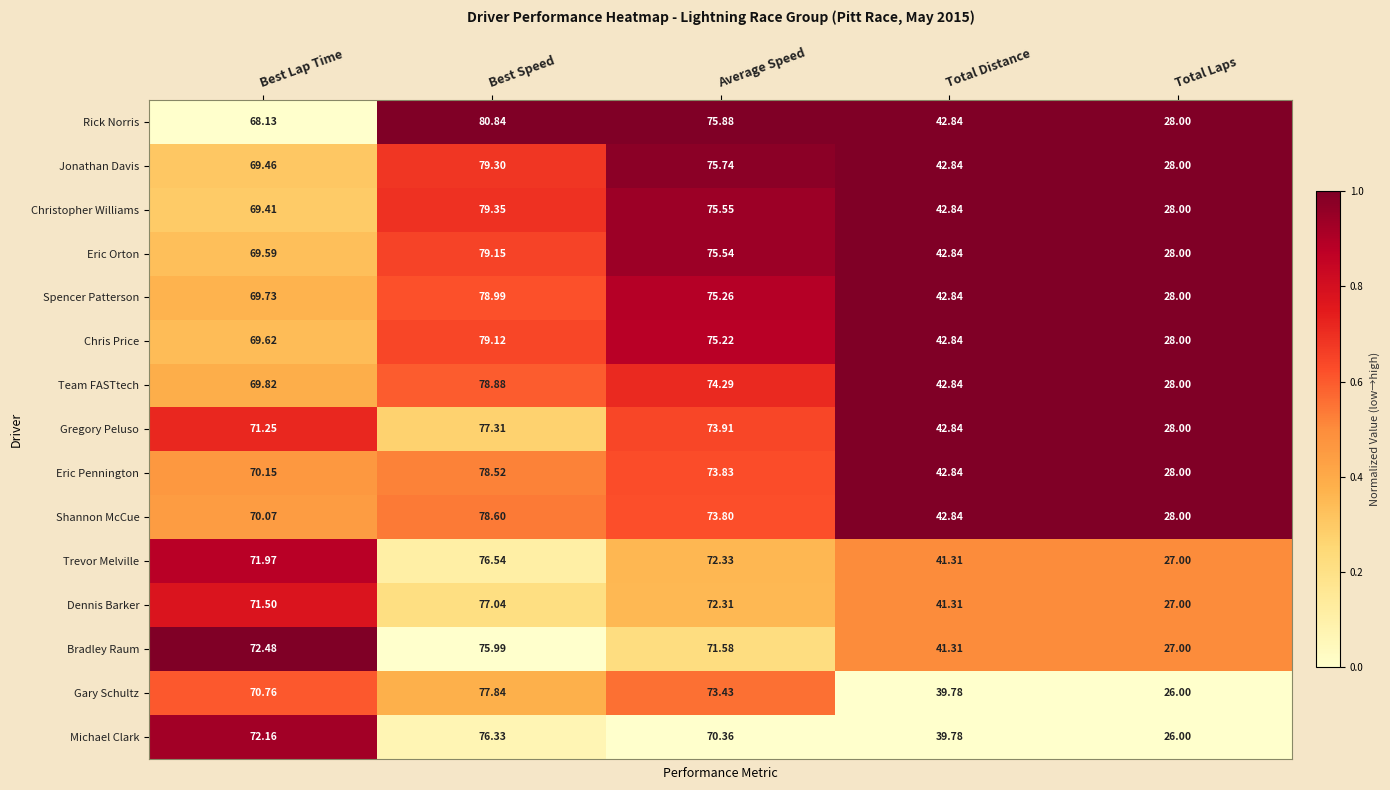

Which series has the largest total across all categories?

Rick Norris